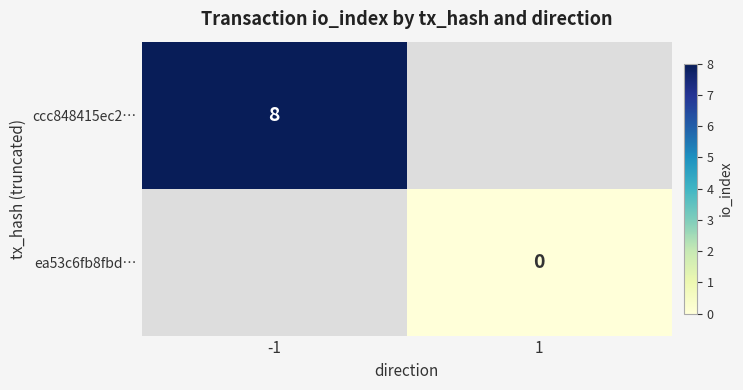

The ccc848415ec2… series shows 8 at -1. True or false?

True